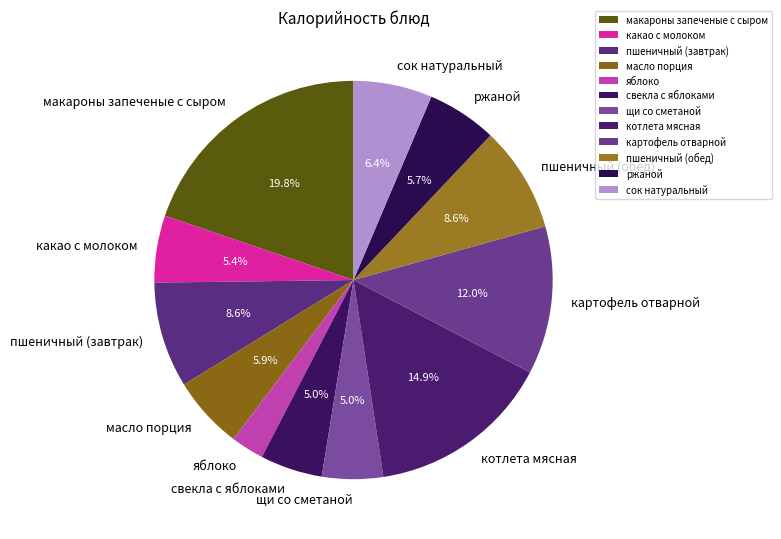

Which has a higher value, сок натуральный or пшеничный (завтрак)?

пшеничный (завтрак)